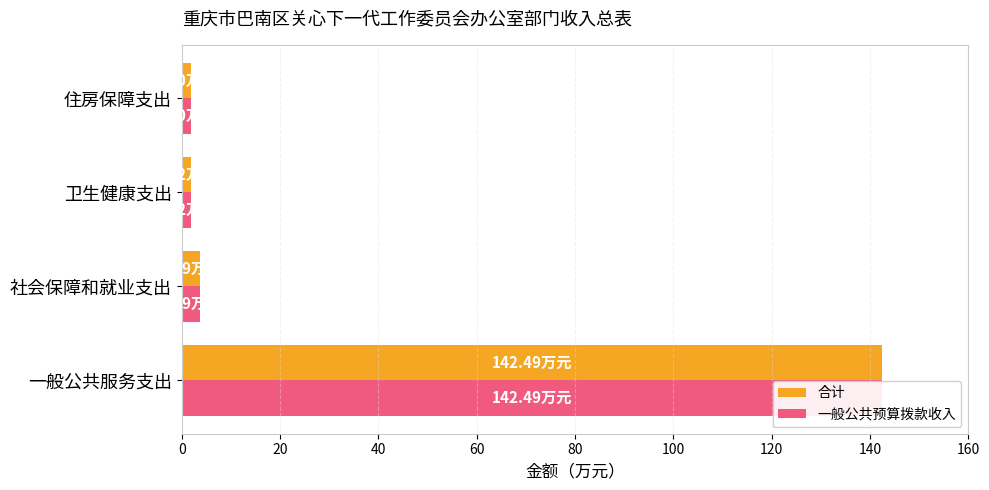

The 合计 series shows 142.5 at 一般公共服务支出. True or false?

True